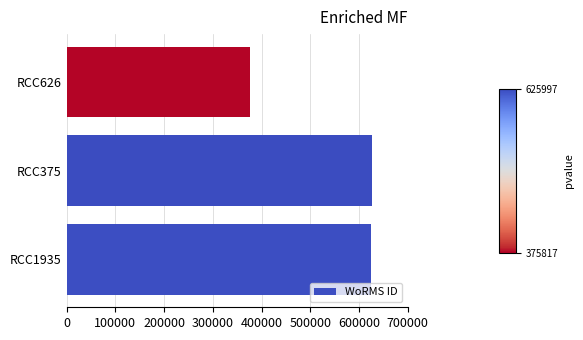

How many distinct data groups are displayed?

1